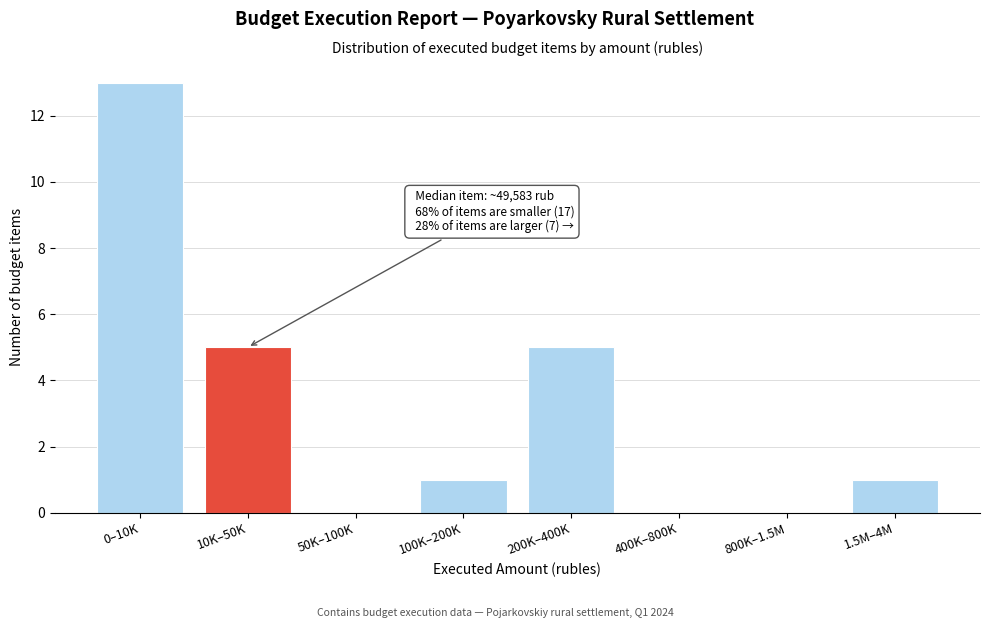

Reading right to left, what are all the values shown in this chart?

1.5M–4M=1	800K–1.5M=0	400K–800K=0	200K–400K=5	100K–200K=1	50K–100K=0	10K–50K=5	0–10K=13